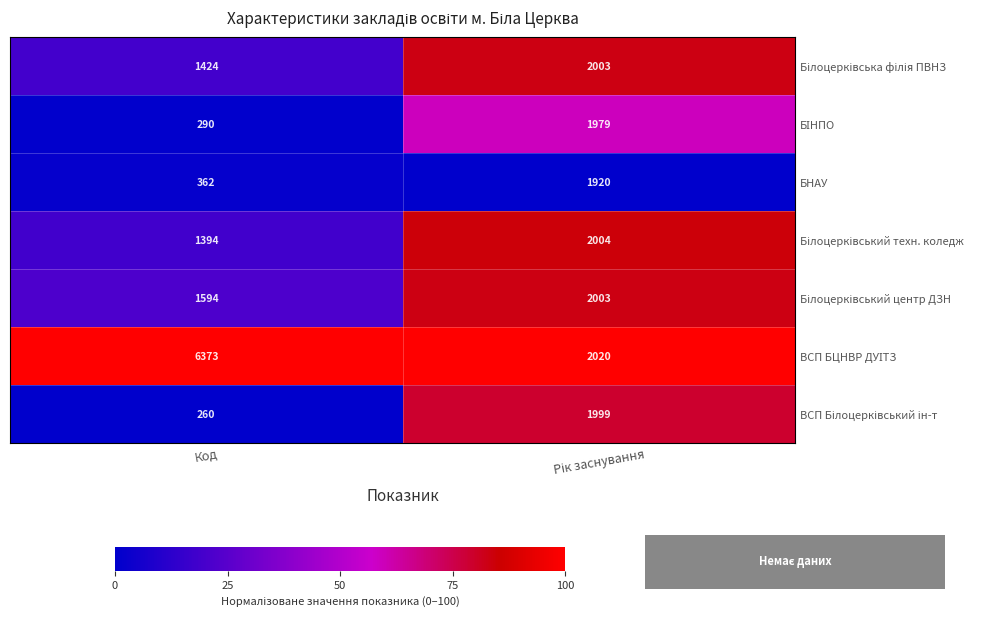

What is the greatest value displayed?

6373